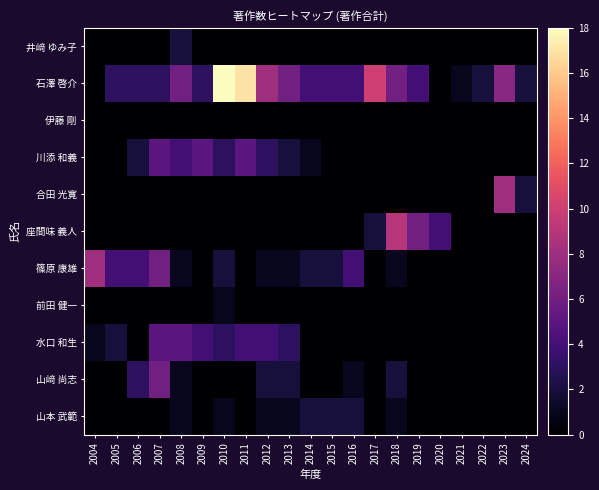

What is the total value across all series at 2009?

12